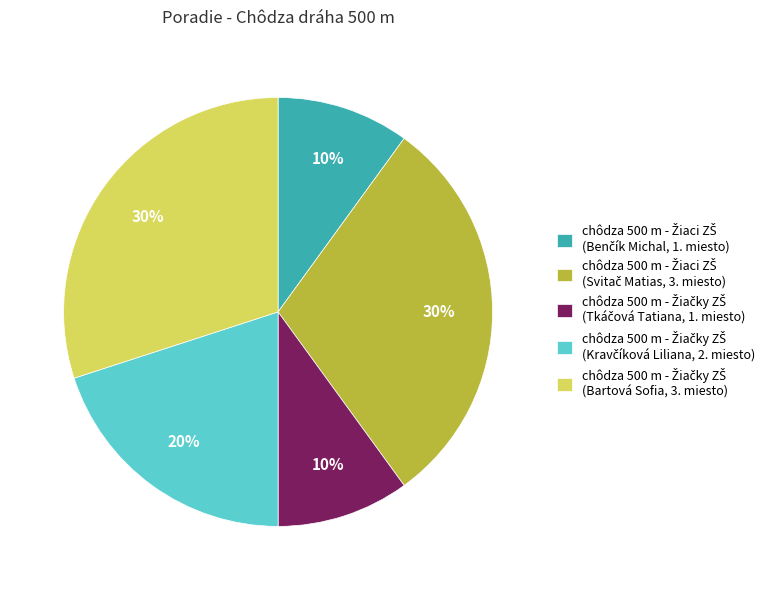

Is there any slice that represents more than half of the pie?

No